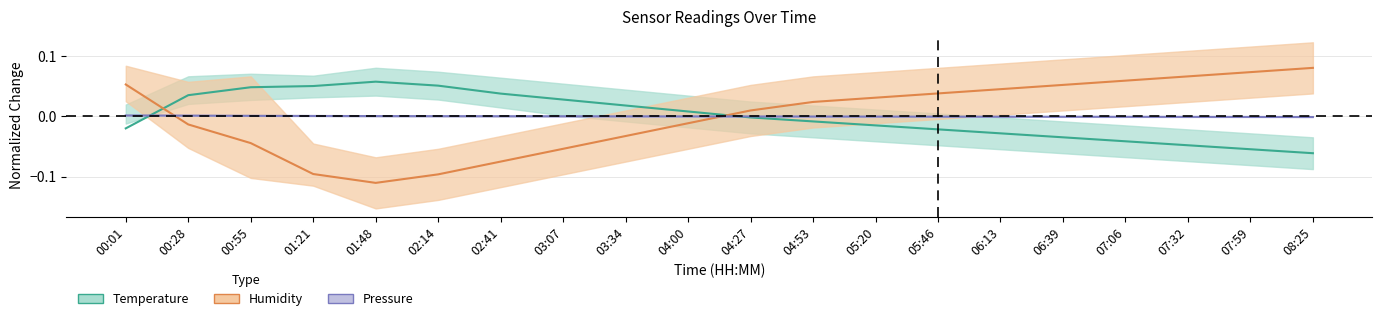

Which category has the highest value in the Humidity series?

08:25